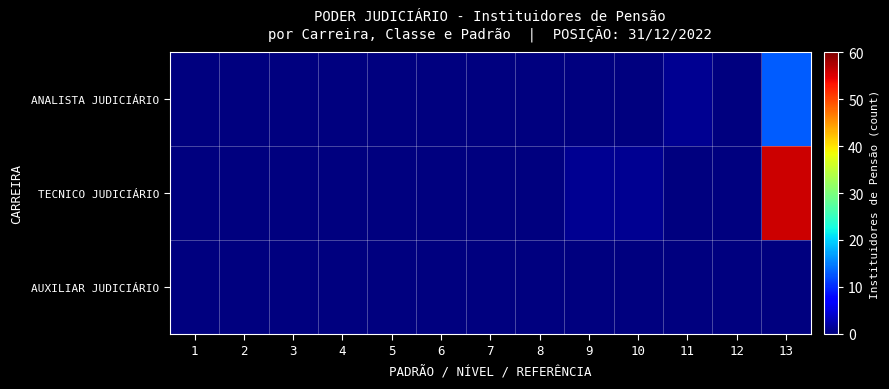

At 2, list the series in order from largest to smallest.

ANALISTA JUDICIÁRIO, TECNICO JUDICIÁRIO, AUXILIAR JUDICIÁRIO